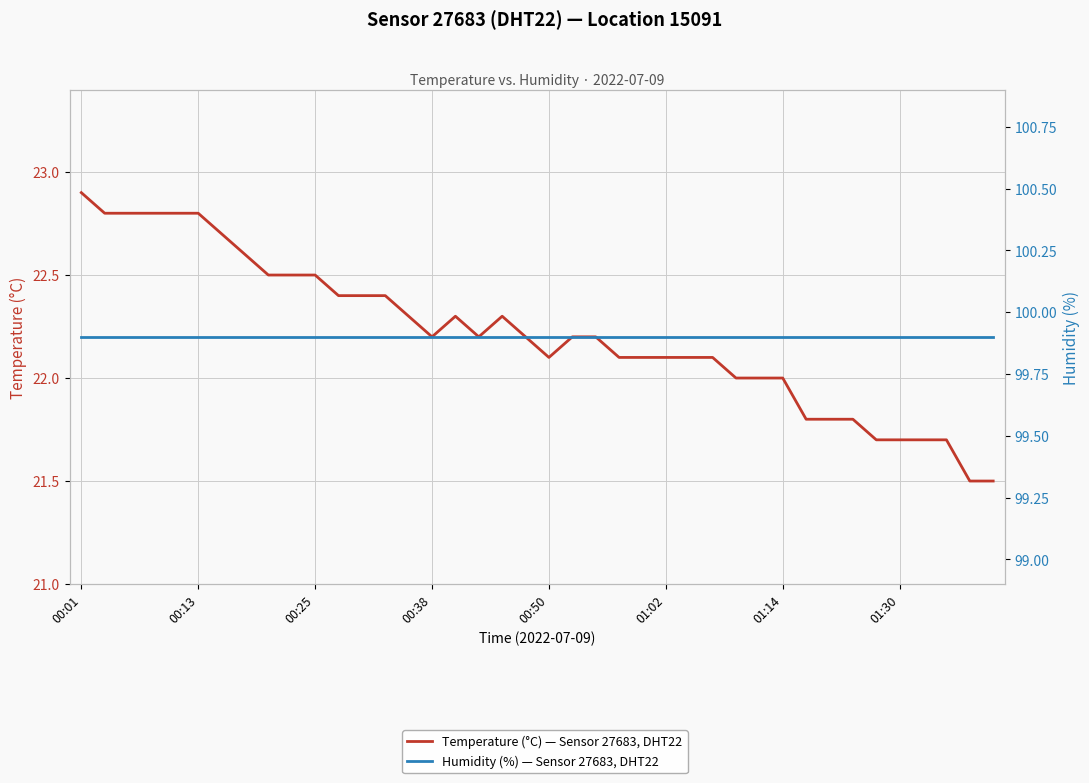

How many series are shown in this chart?

2